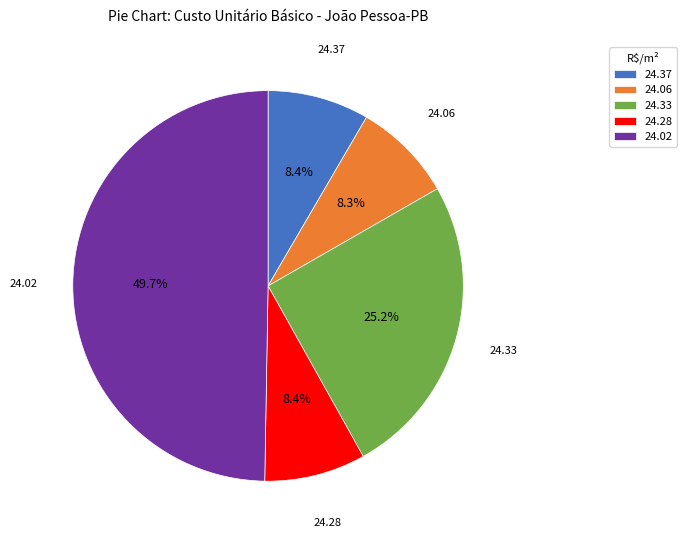

Which slice is the largest?

24.02